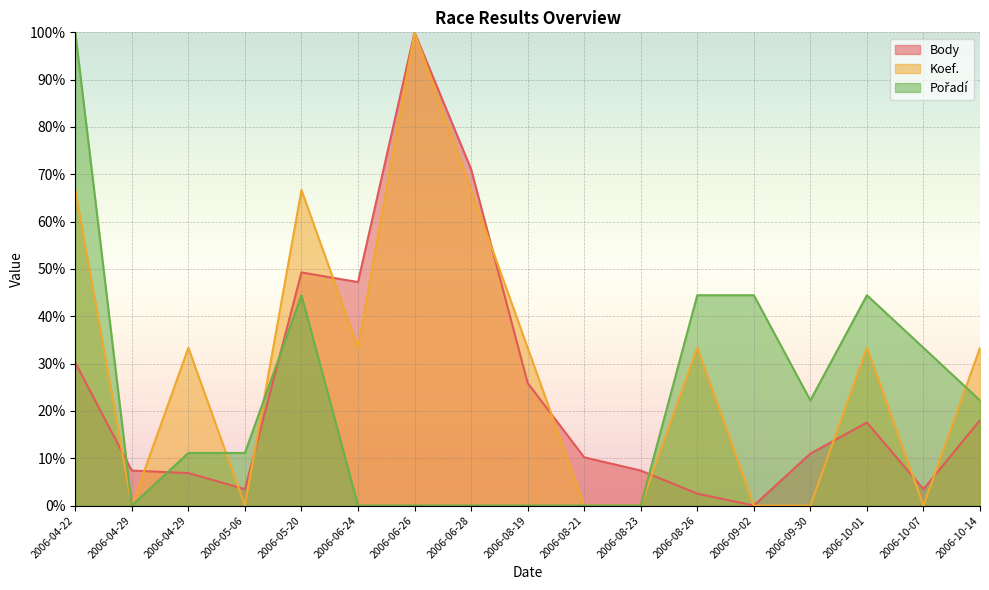

True or false: Koef. has a value of 33.3 at 2006-10-14.

True